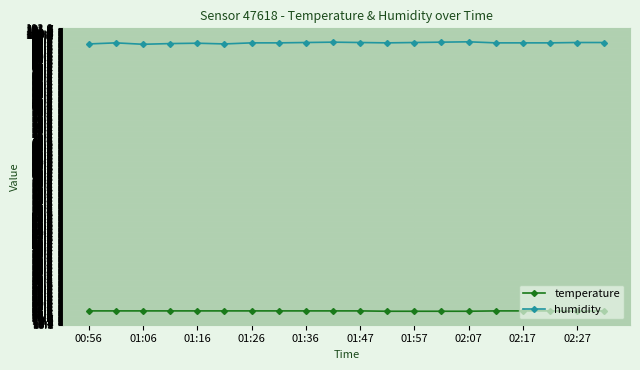

What is the average value of the humidity series?

97.9